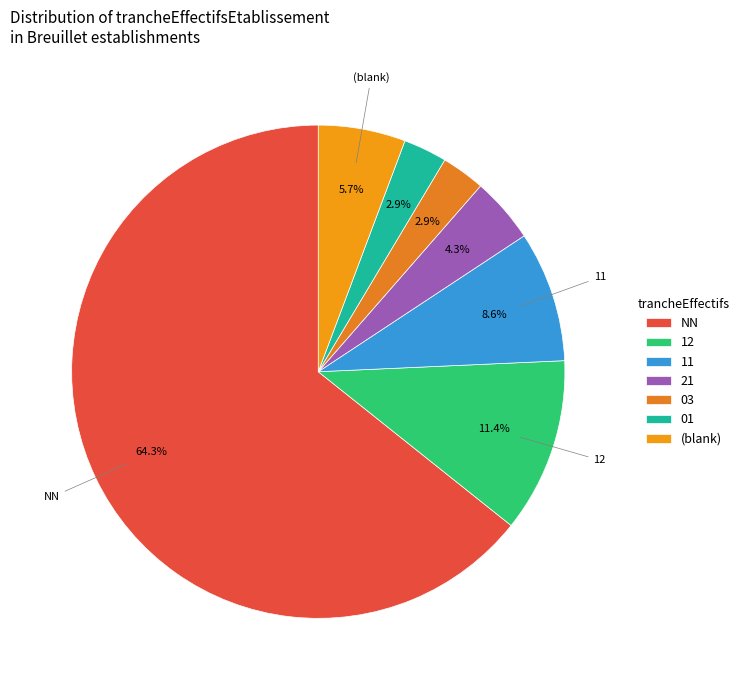

To the nearest percent, what is the difference between the 12 and NN slice percentages?

53%